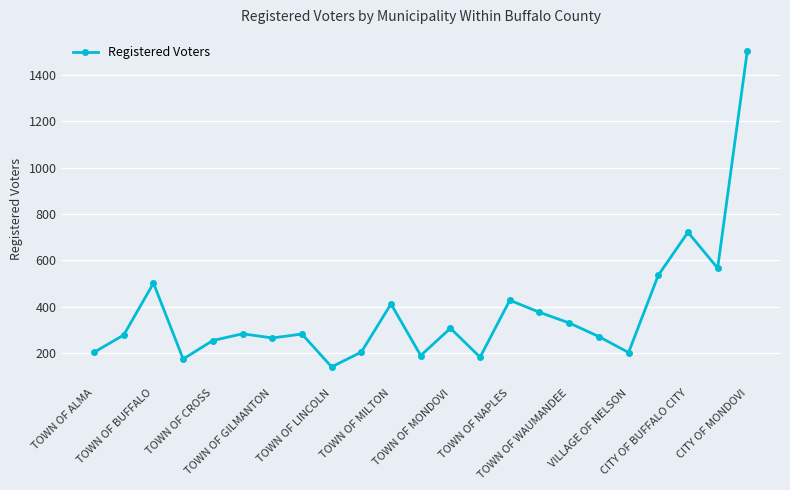

How many lines are shown in the chart?

1